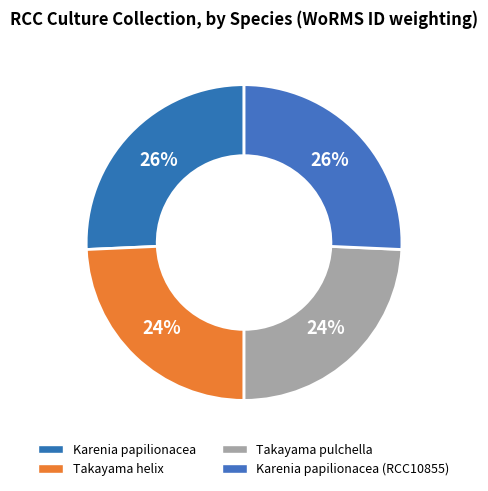

How many segments does this pie chart have?

4